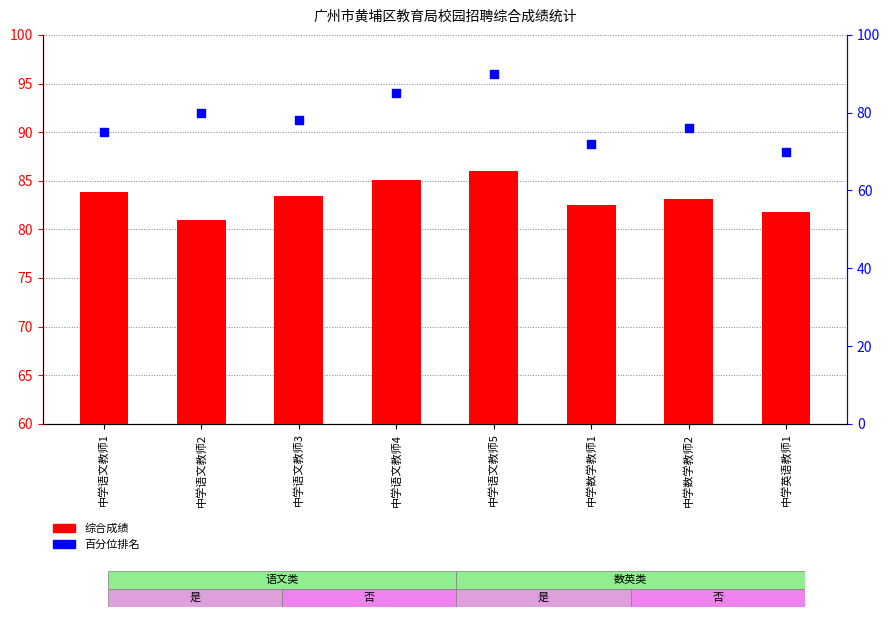

At how many categories does at least one series exceed 28?

8